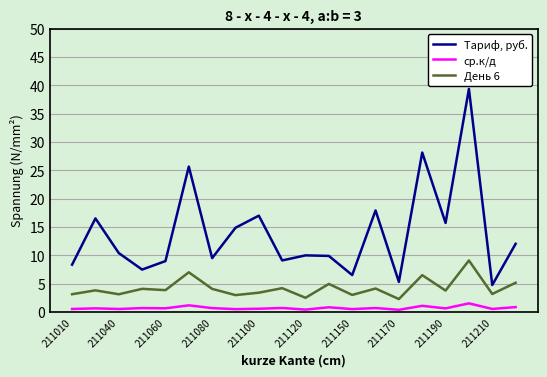

Rank the series by their average value, from lowest to highest.

ср.к/д, День 6, Тариф, руб.